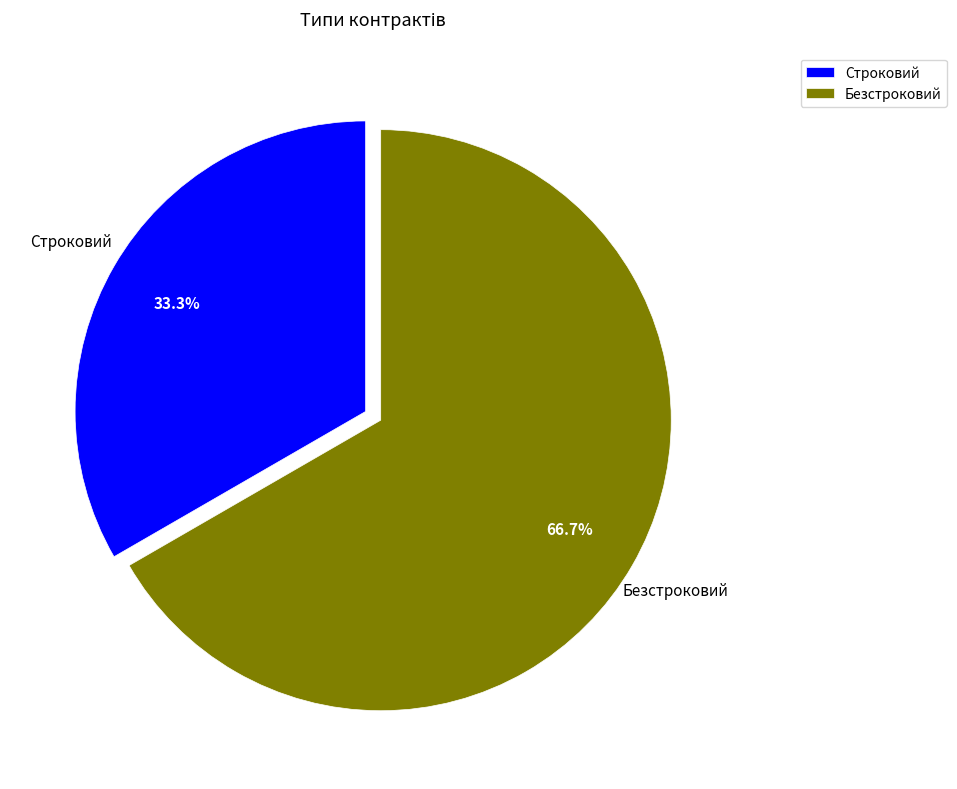

What percentage is NOT represented by Безстроковий?

33.3%